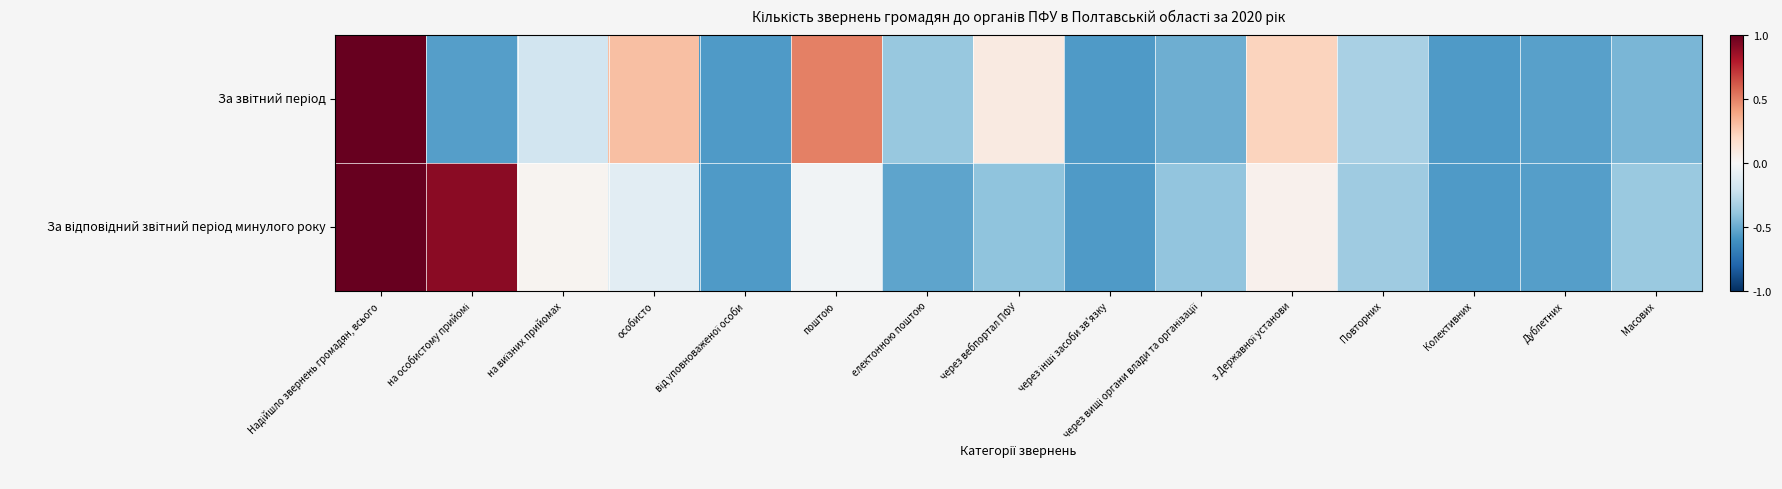

Between з Державної установи and Надійшло звернень громадян, всього, which is larger?

Надійшло звернень громадян, всього